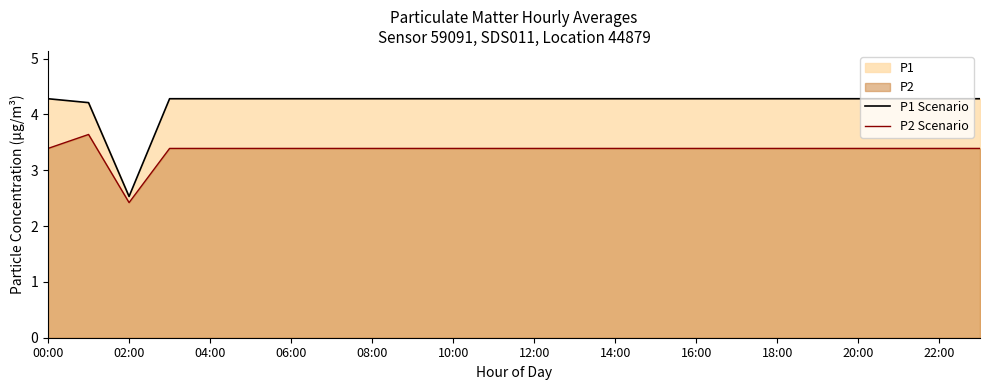

In P2 Scenario, how many points are lower than both neighbors (excluding endpoints)?

1